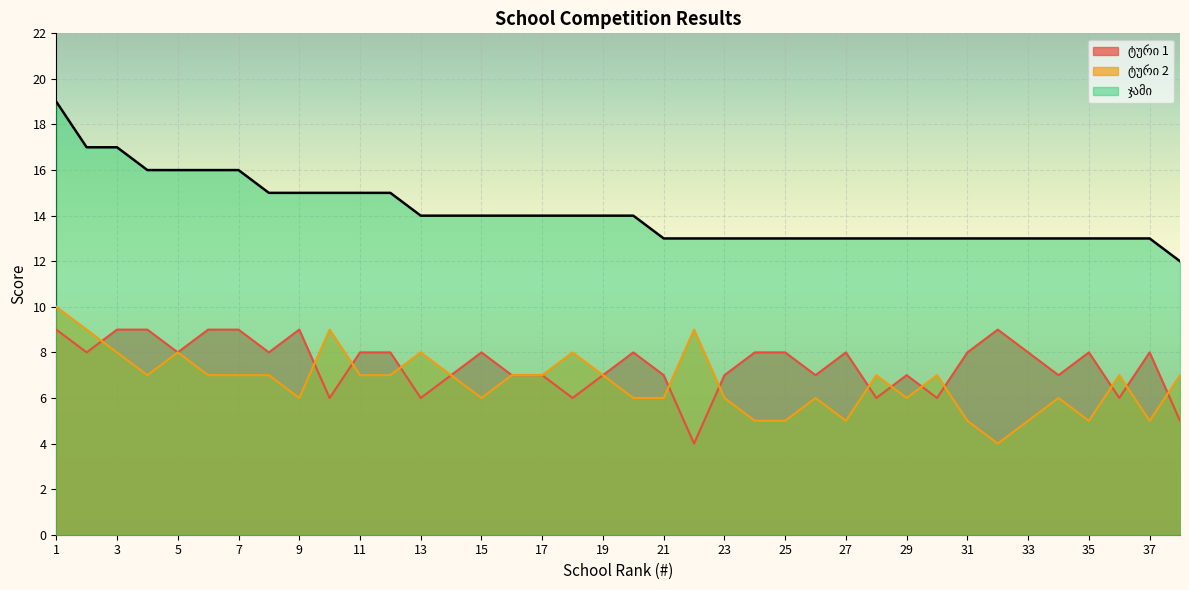

Is it true that ჯამი equals 13 at 25?

True